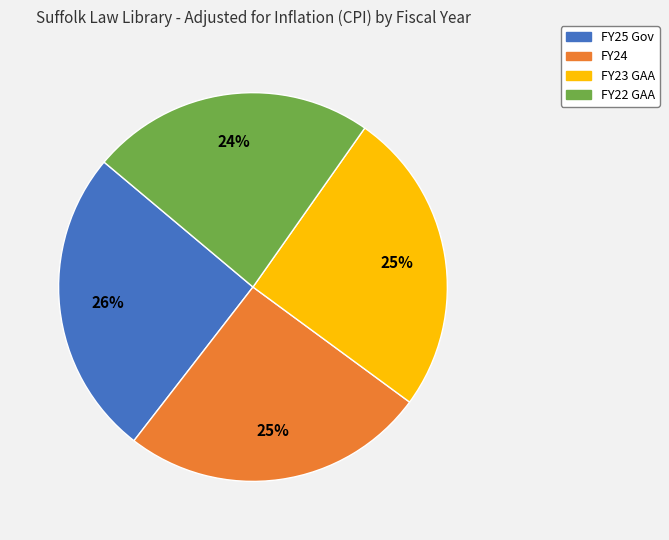

What percentage is the FY22 GAA slice, to the nearest percent?

24%